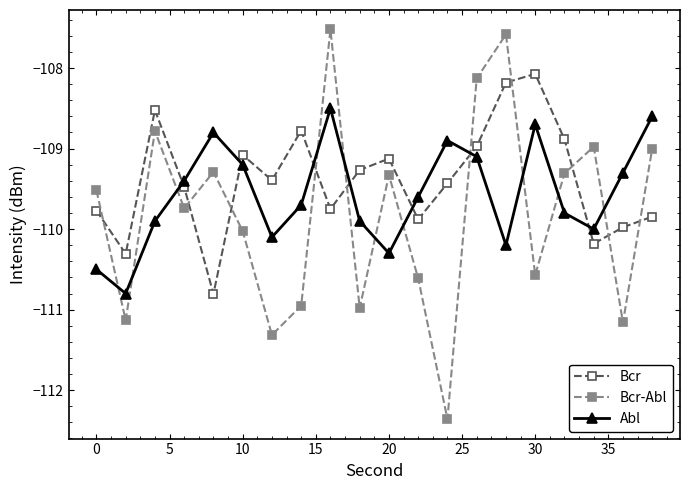

Which series has the largest range (max minus min)?

Bcr-Abl